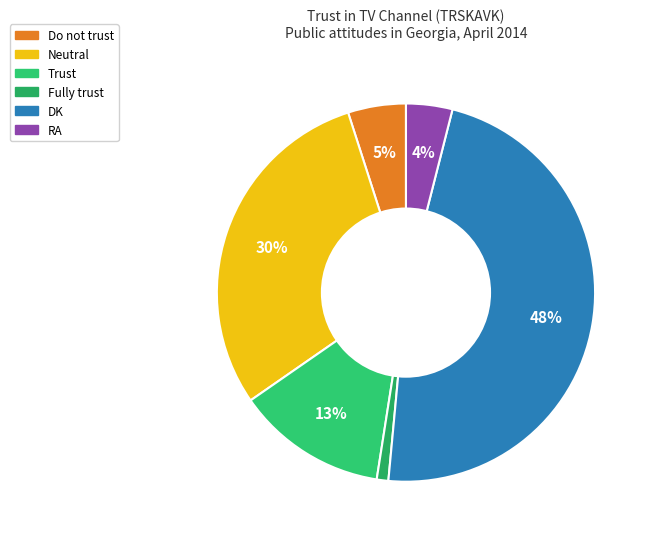

What is the smallest slice in the pie chart?

Fully trust